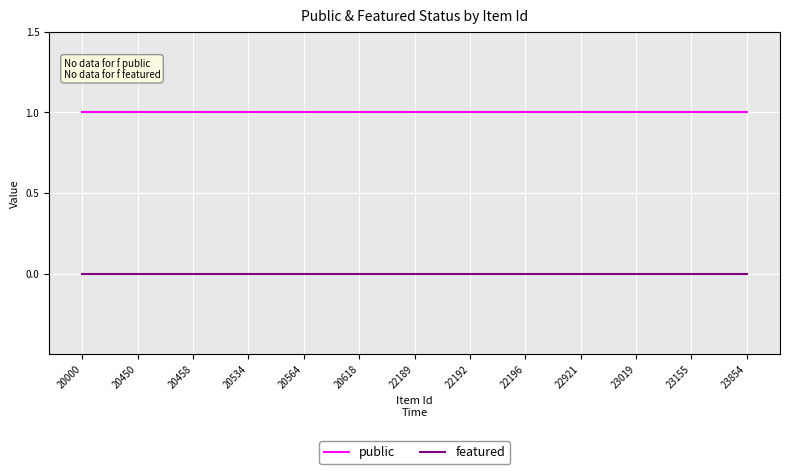

Which series has the largest total across all categories?

public